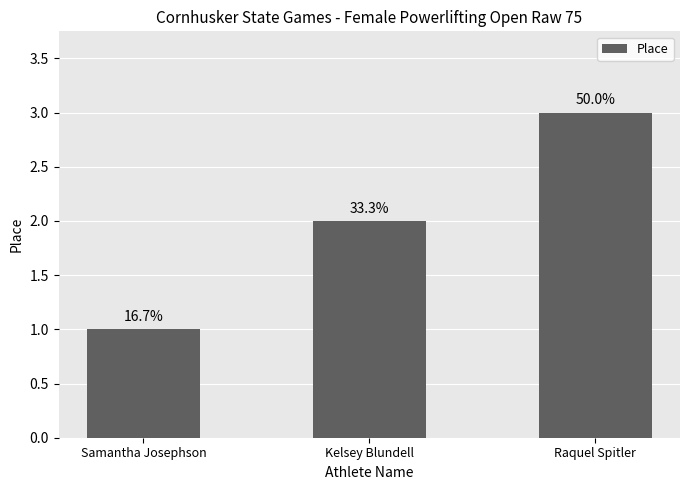

Are the bars horizontal?

No